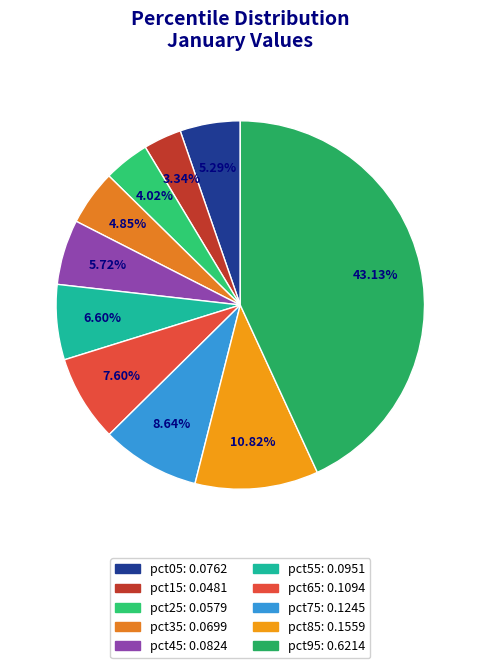

How many slices are in this pie chart?

10